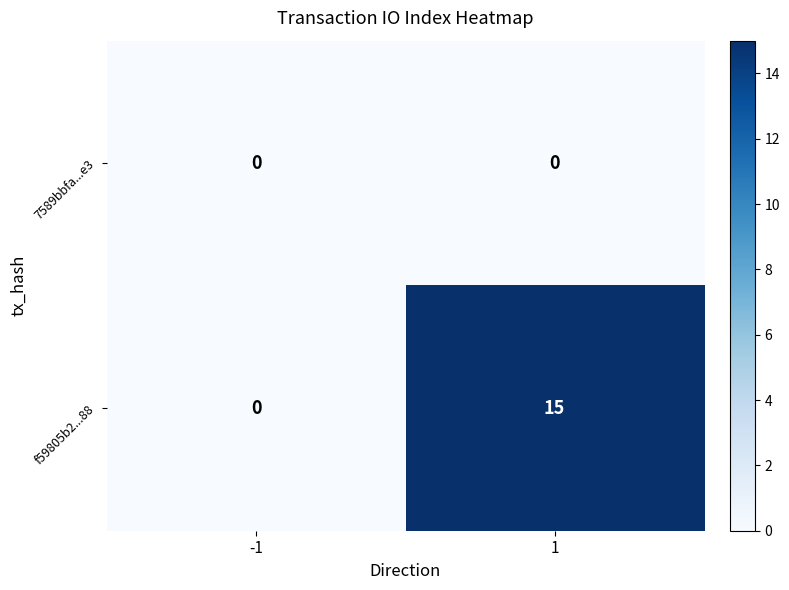

At which category is the sum across all series the highest?

1